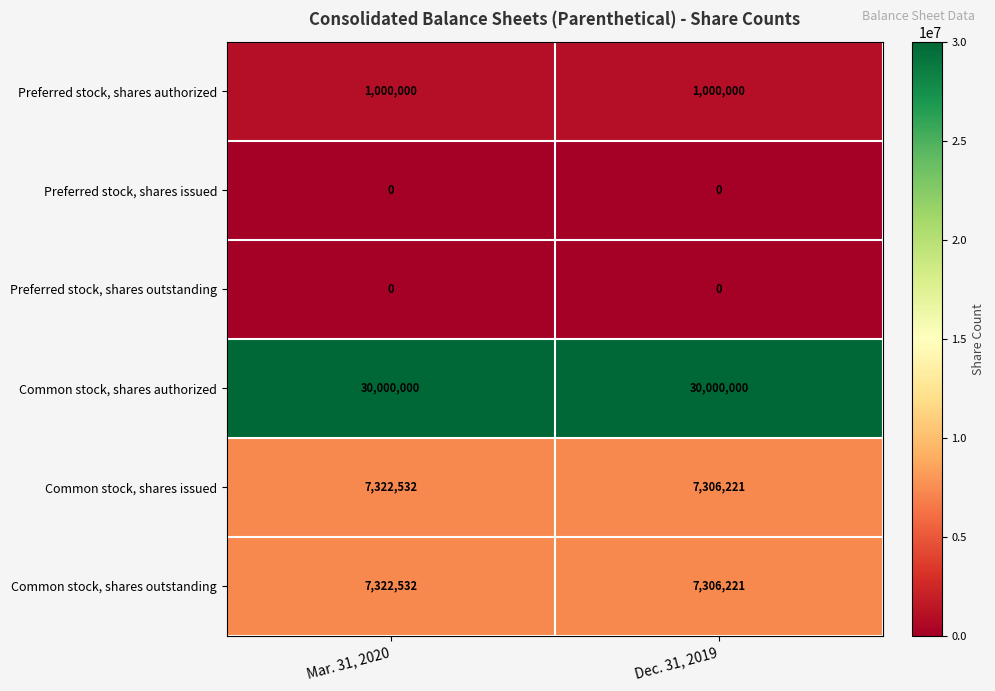

True or false: Preferred stock, shares authorized has a value of 507092 at Dec. 31, 2019.

False